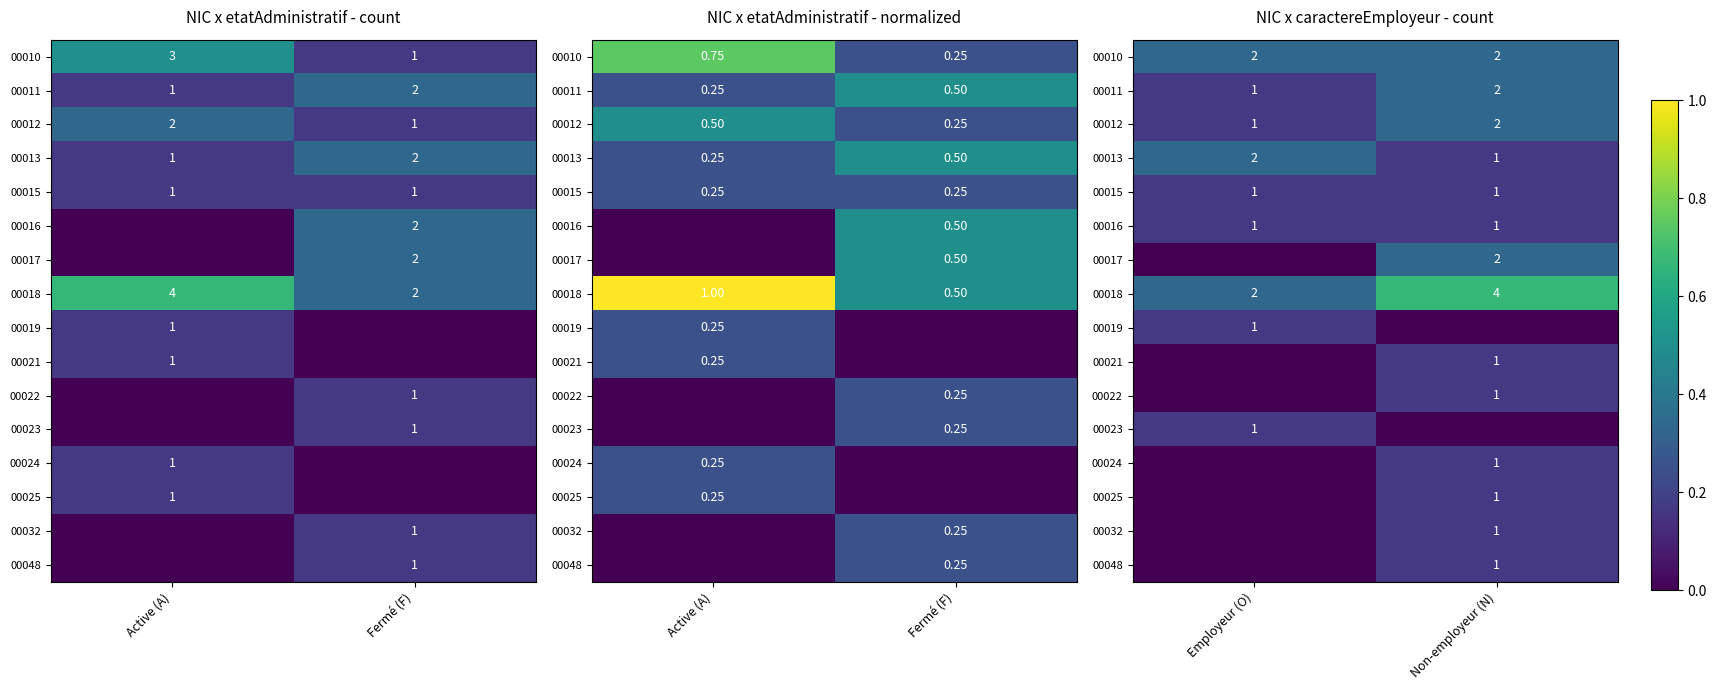

What value does the 00024 series have at Non-employeur (N)?

1